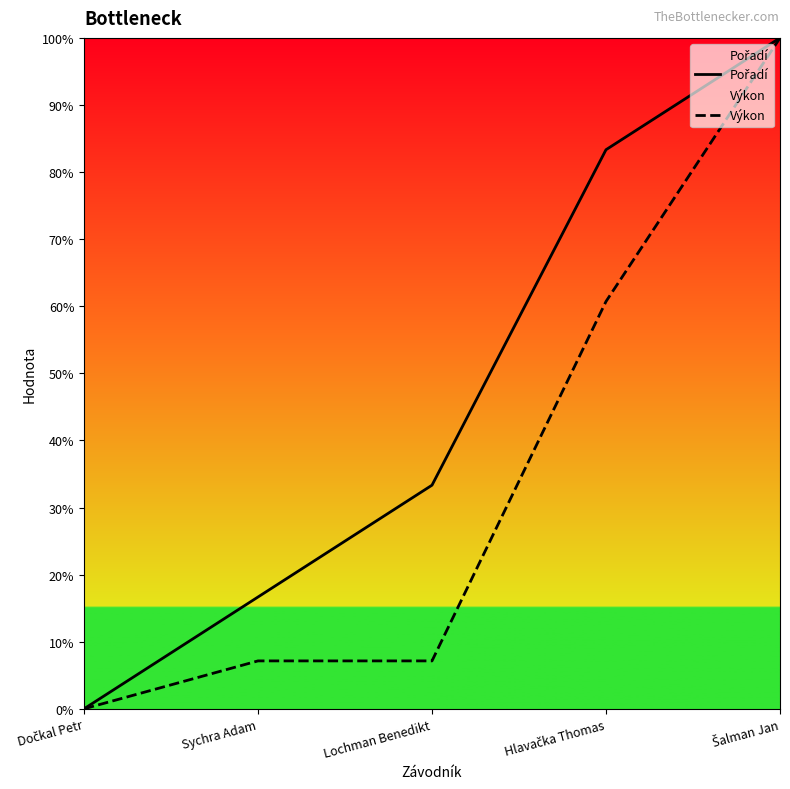

How many data points in Výkon are less than 7?

1